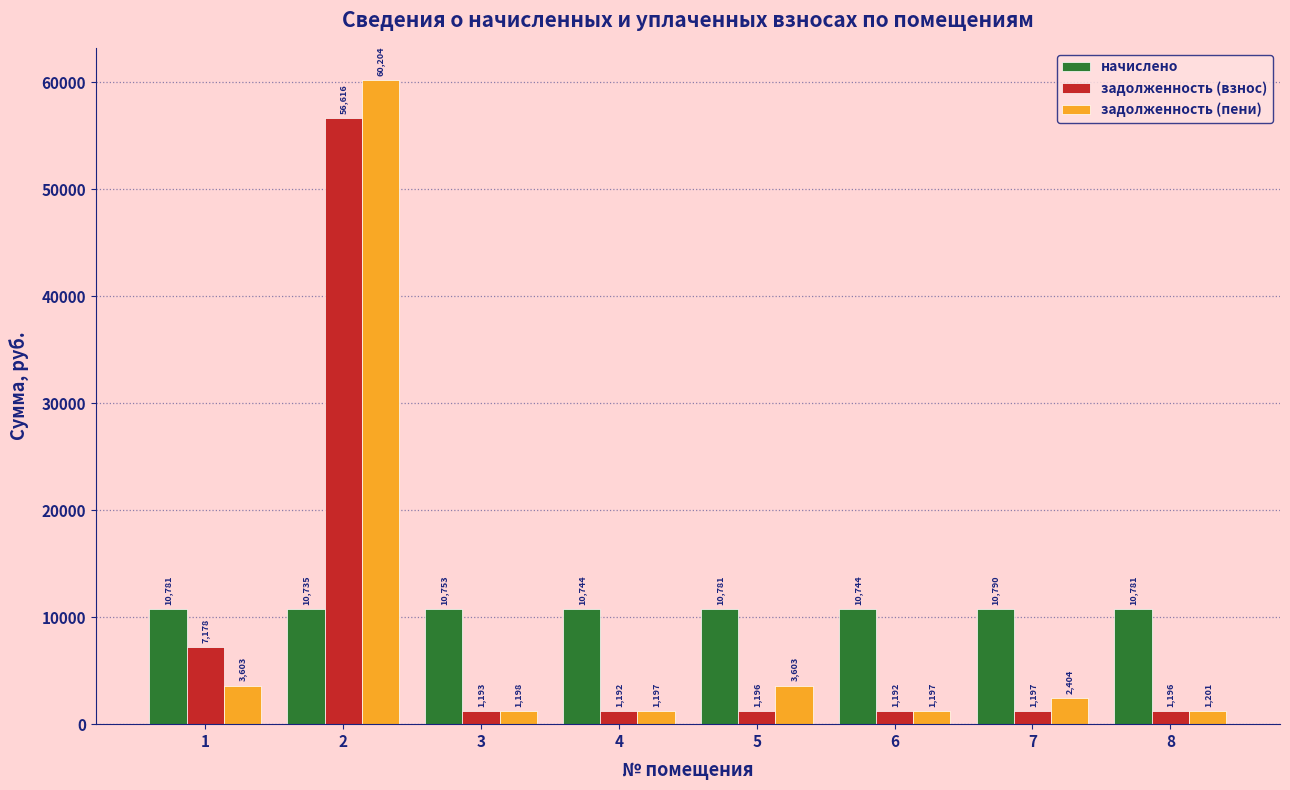

What is the smallest value displayed?

1192.2